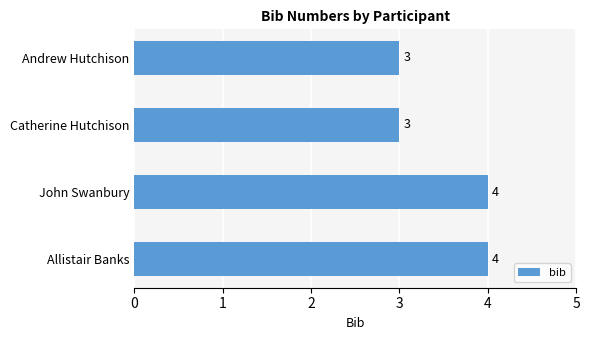

Reading bottom to top, transcribe all the data shown in this chart.

Allistair Banks=4	John Swanbury=4	Catherine Hutchison=3	Andrew Hutchison=3